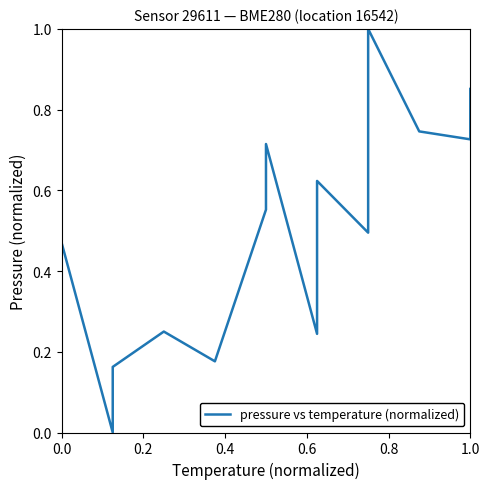

Reading right to left, extract all data points from this chart.

0.9	0.7	0.7	1.0	0.7	0.7	0.6	0.5	0.5	0.6	0.5	0.2	0.7	0.6	0.2	0.3	0.2	0.1	0.0	0.5